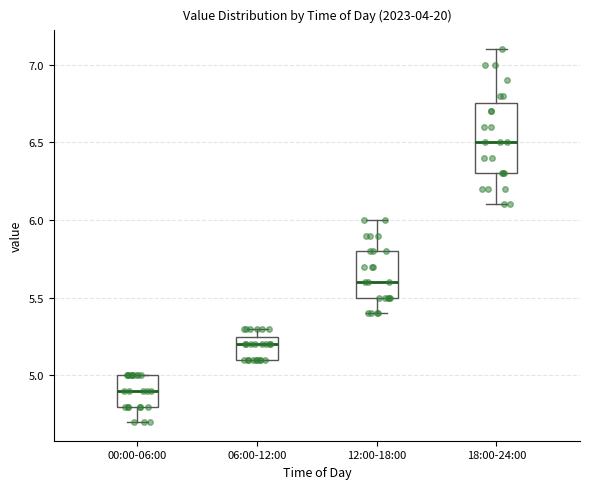

Reading left to right, transcribe this box plot: for each box, give where its median line is, the range the box spans, and where its two whiskers end, as read against the y-axis. The values are not printed on the chart, so give them approximately, as read against the axis.

00:00-06:00: median 4.90, box 4.80 to 5.00, whiskers 4.70 to 5.00
06:00-12:00: median 5.20, box 5.10 to 5.25, whiskers 5.10 to 5.30
12:00-18:00: median 5.60, box 5.50 to 5.80, whiskers 5.40 to 6.00
18:00-24:00: median 6.50, box 6.30 to 6.75, whiskers 6.10 to 7.10